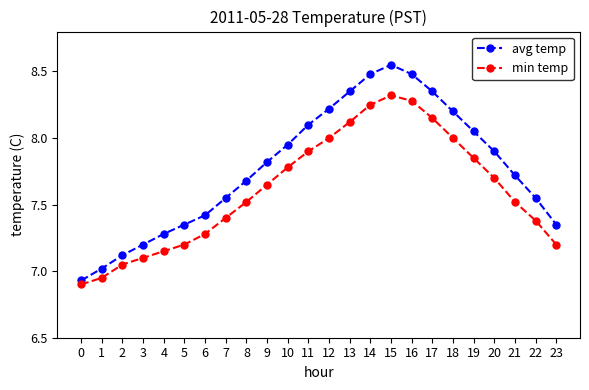

Rank the series by their average value, from highest to lowest.

avg temp, min temp